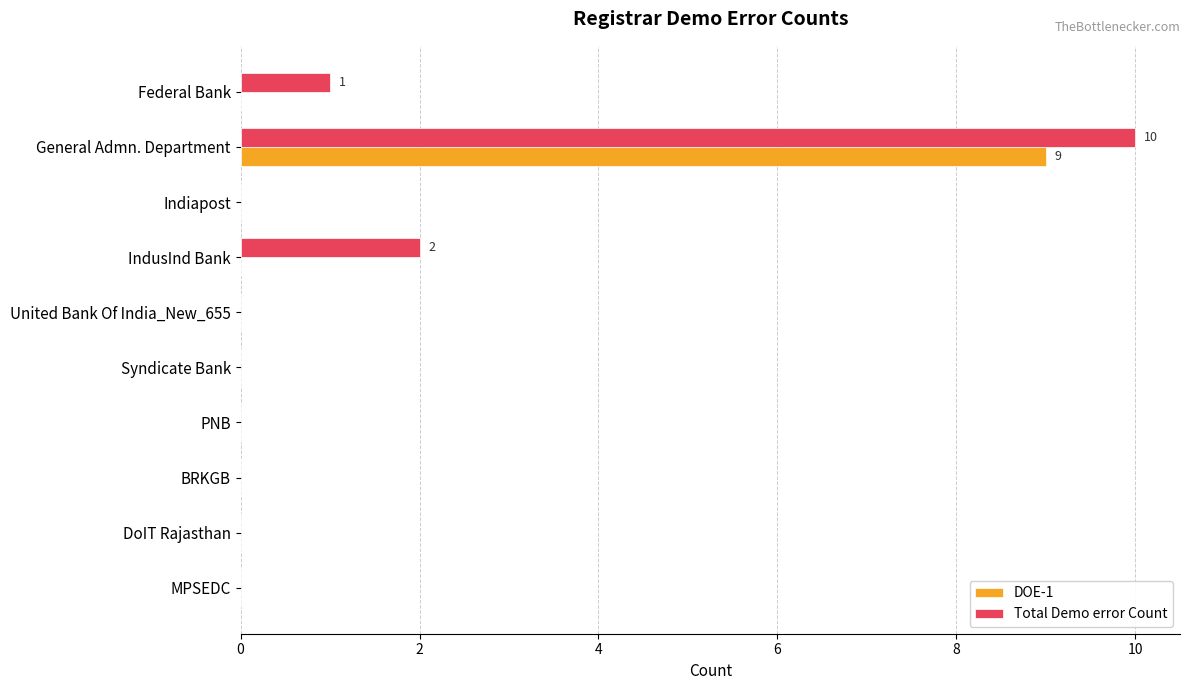

What is the highest value of the Total Demo error Count series?

10